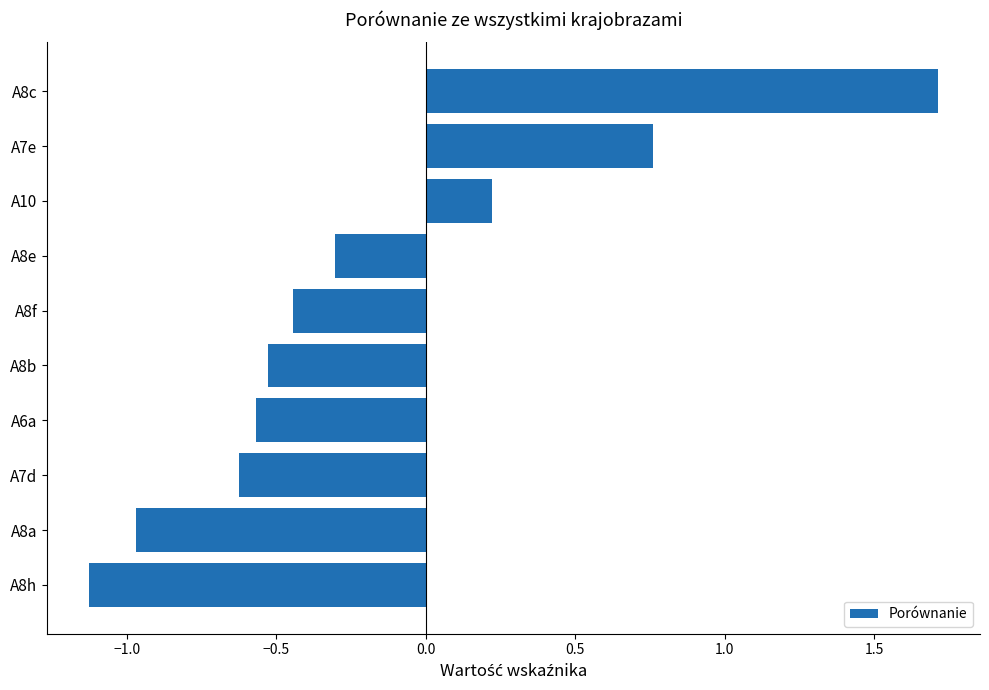

List the labels in order of value, largest first.

A8c, A7e, A10, A8e, A8f, A8b, A6a, A7d, A8a, A8h